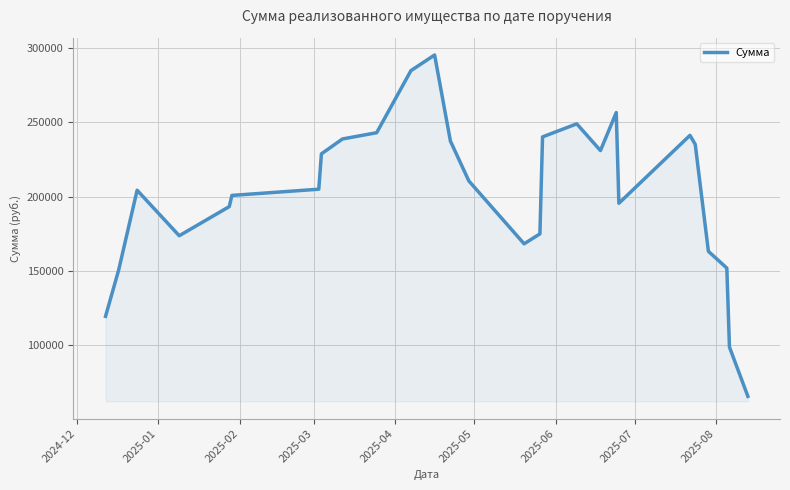

What is the minimum value shown in the chart?

65745.0